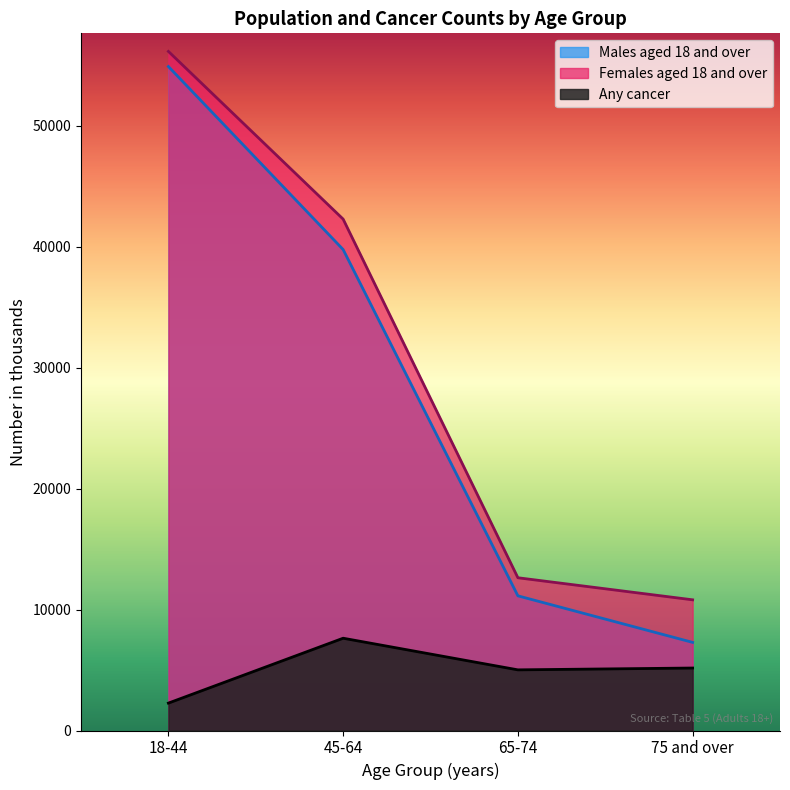

True or false: Any cancer and Males aged 18 and over cross at least once.

False